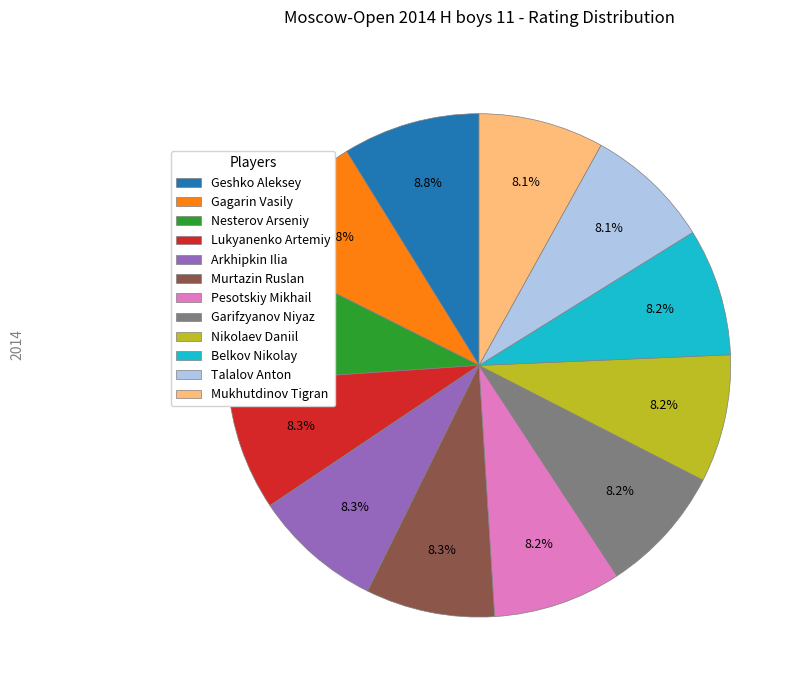

What is the ratio of the value at Lukyanenko Artemiy to the value at Belkov Nikolay?

1.0